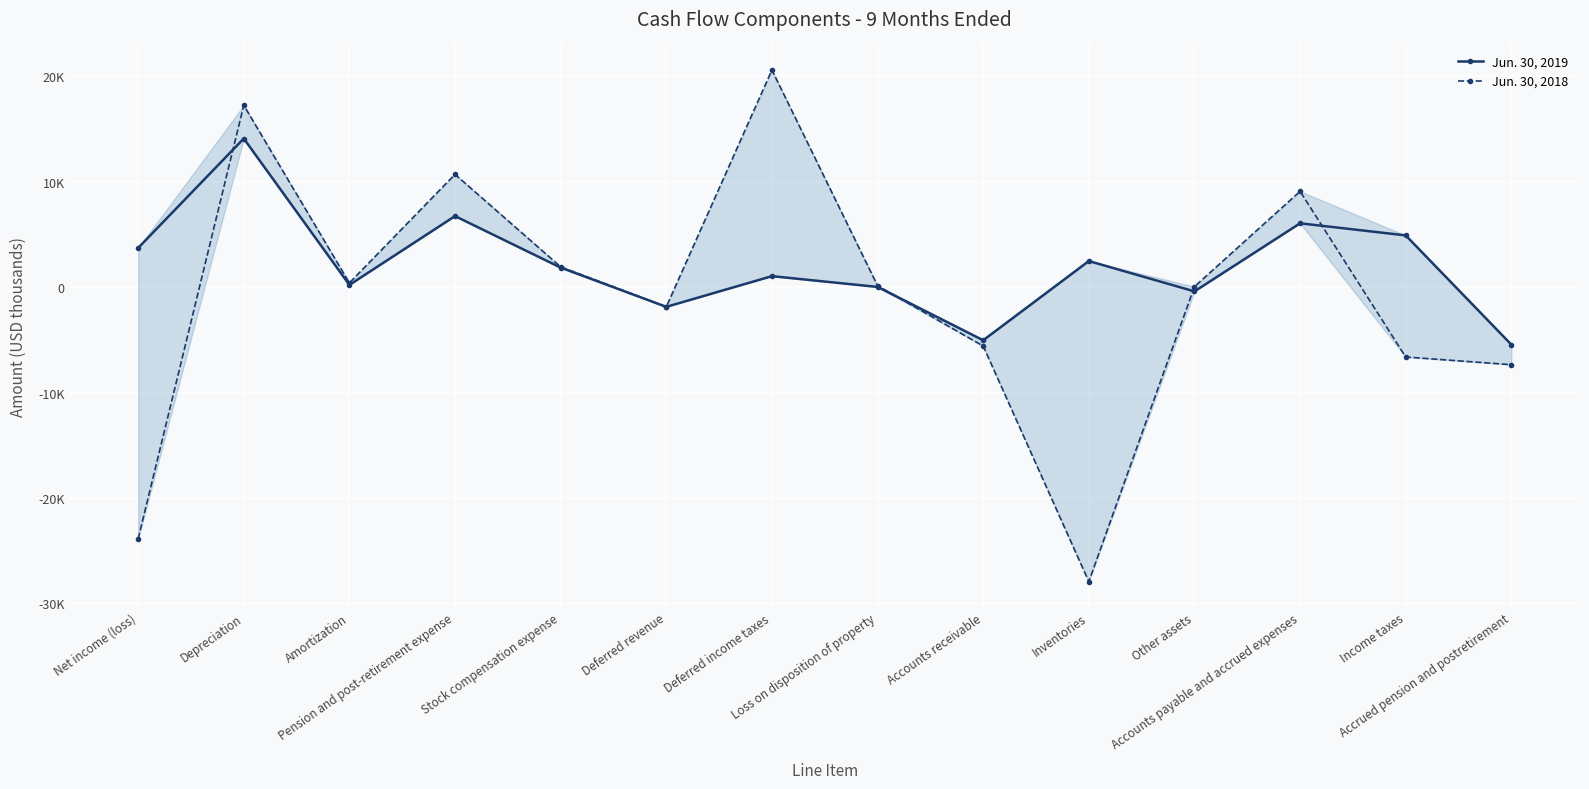

Rank the categories by Jun. 30, 2018 value from highest to lowest.

Deferred income taxes, Depreciation, Pension and post-retirement expense, Accounts payable and accrued expenses, Stock compensation expense, Amortization, Loss on disposition of property, Other assets, Deferred revenue, Accounts receivable, Income taxes, Accrued pension and postretirement, Net income (loss), Inventories